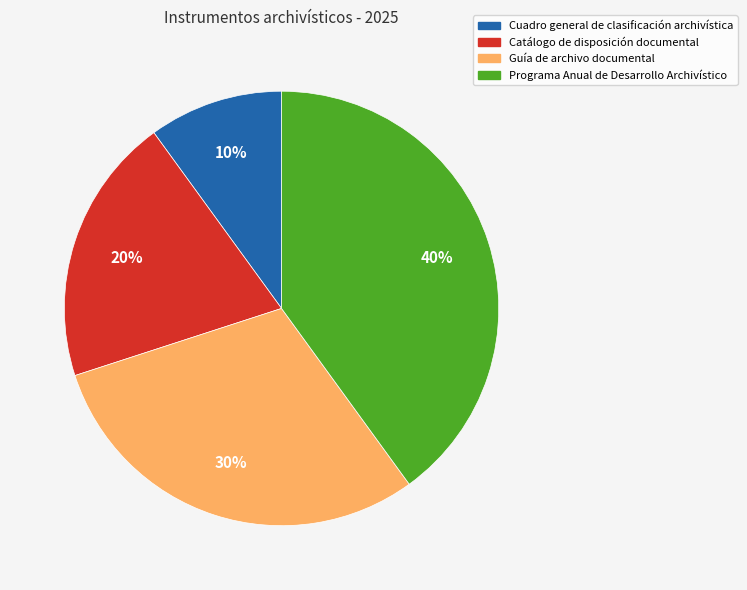

Is there any slice that represents more than half of the pie?

No